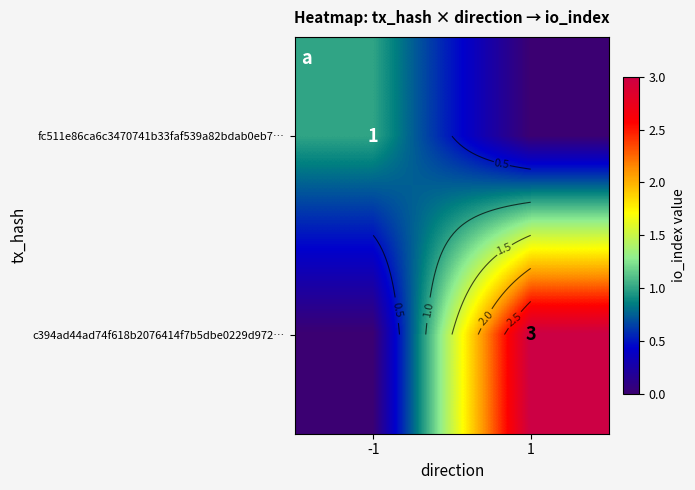

True or false: c394ad44ad74f618b2076414f7b5dbe0229d972… has a value of -2 at -1.

False